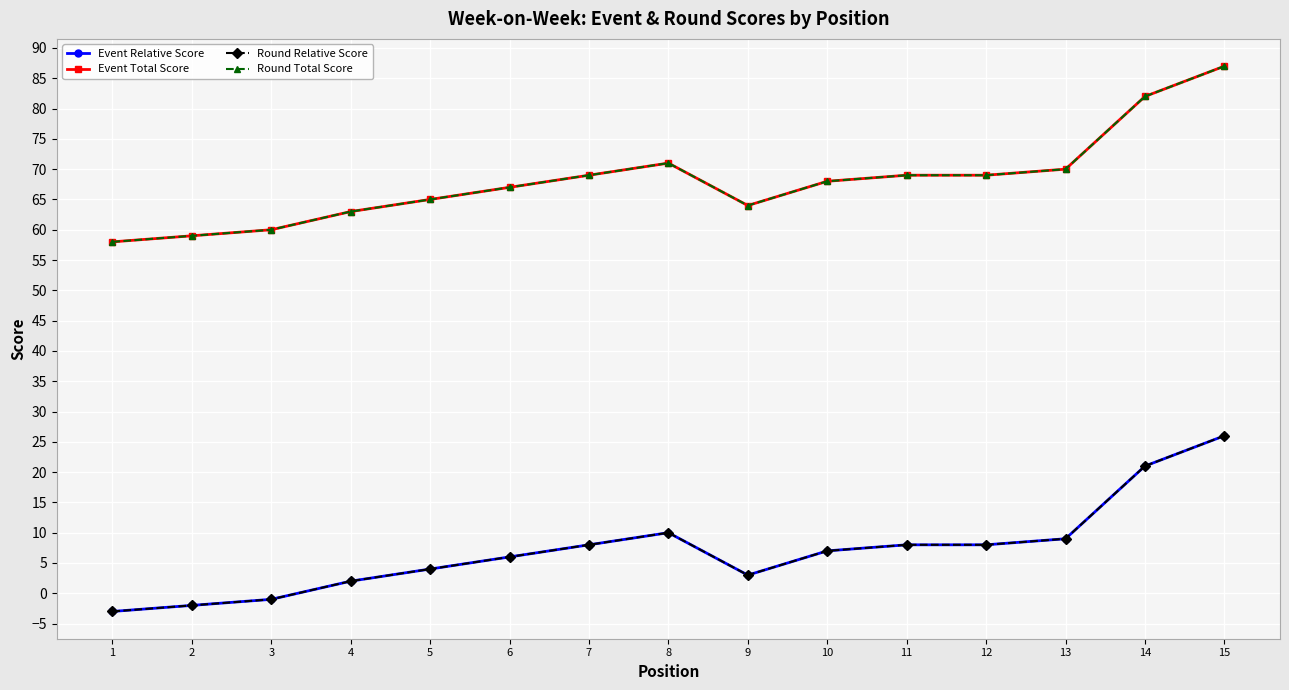

Is this an area chart (filled region under the line)?

No